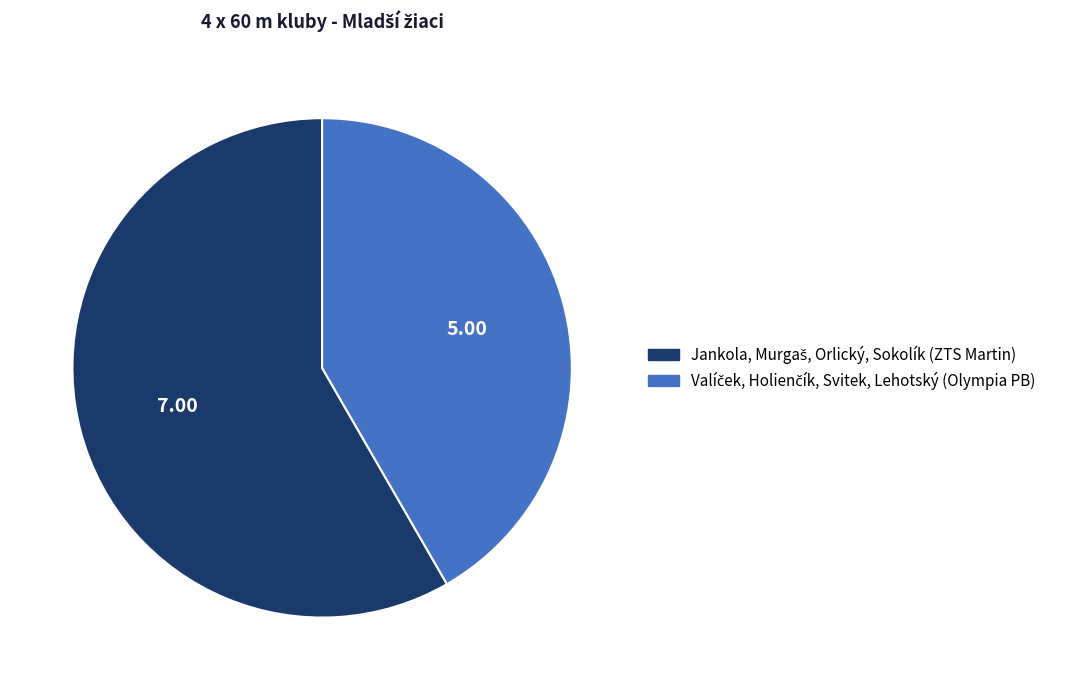

Does any single category account for the majority?

Yes